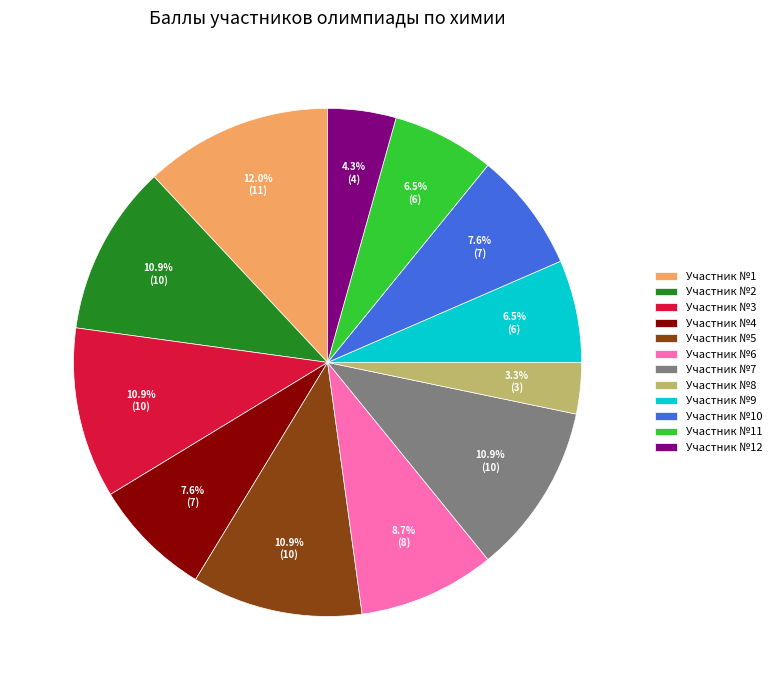

Combined, do Участник №12 and Участник №7 account for over 50%?

No